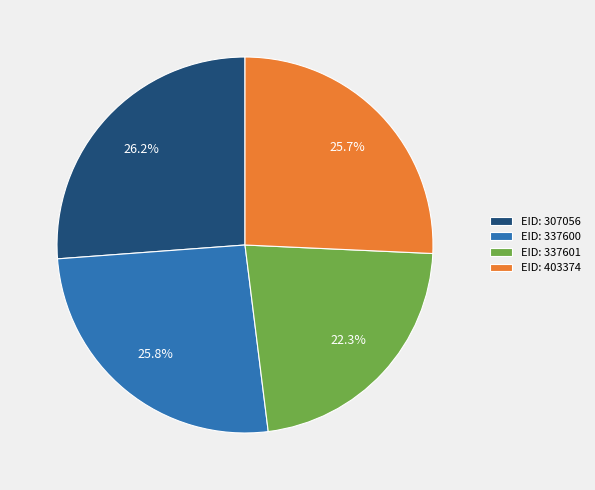

What is the smallest slice in the pie chart?

EID: 337601